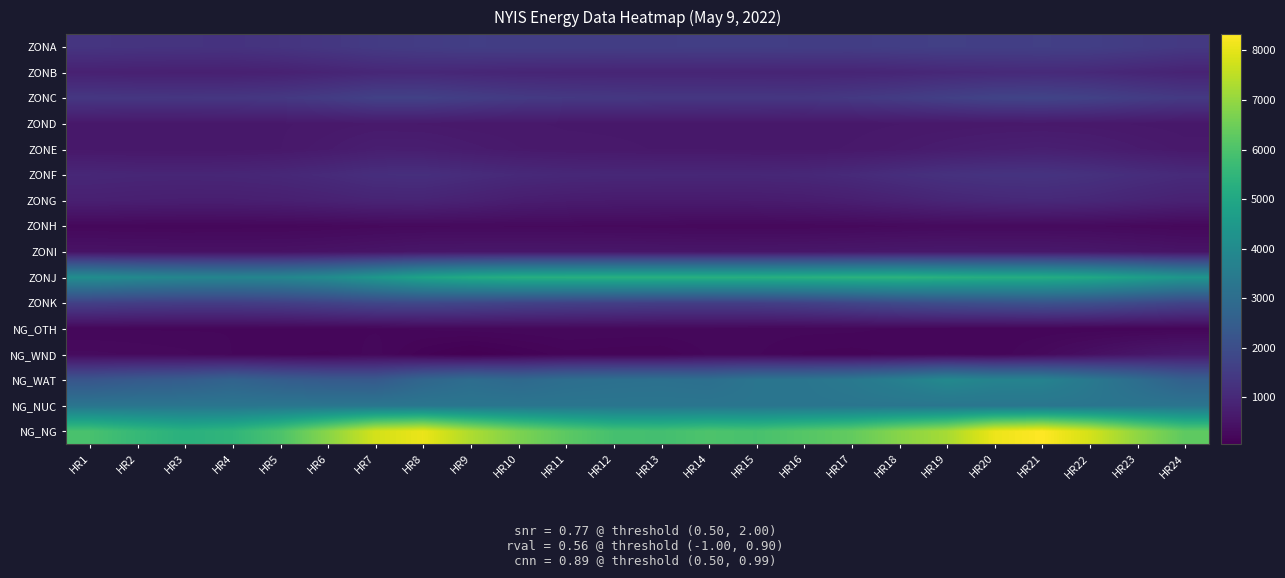

What is the difference between the highest and lowest values at HR1?

5722